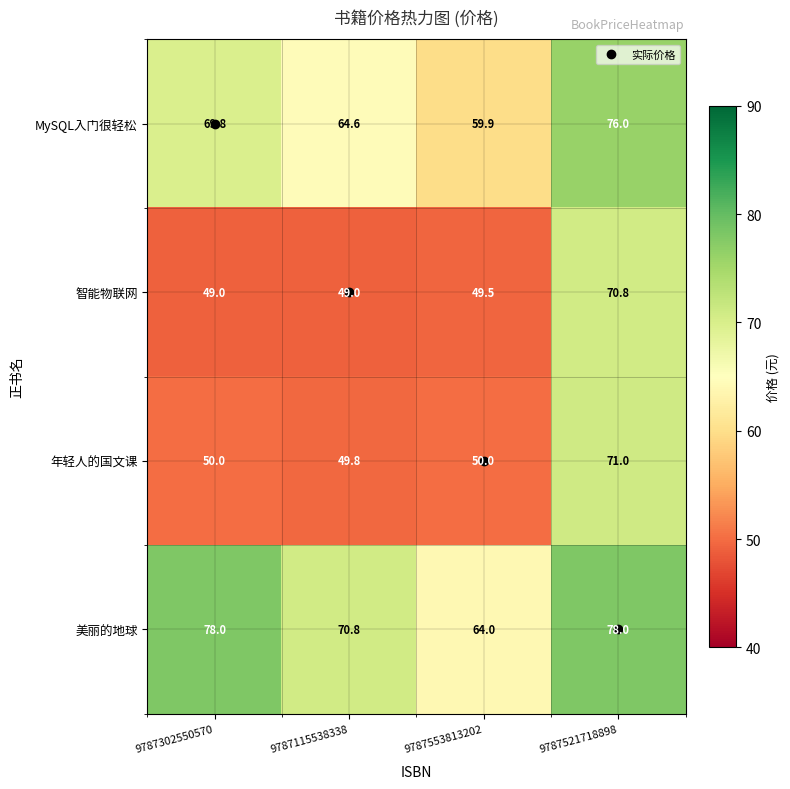

Is it true that 美丽的地球 equals 70.8 at 9787115538338?

True